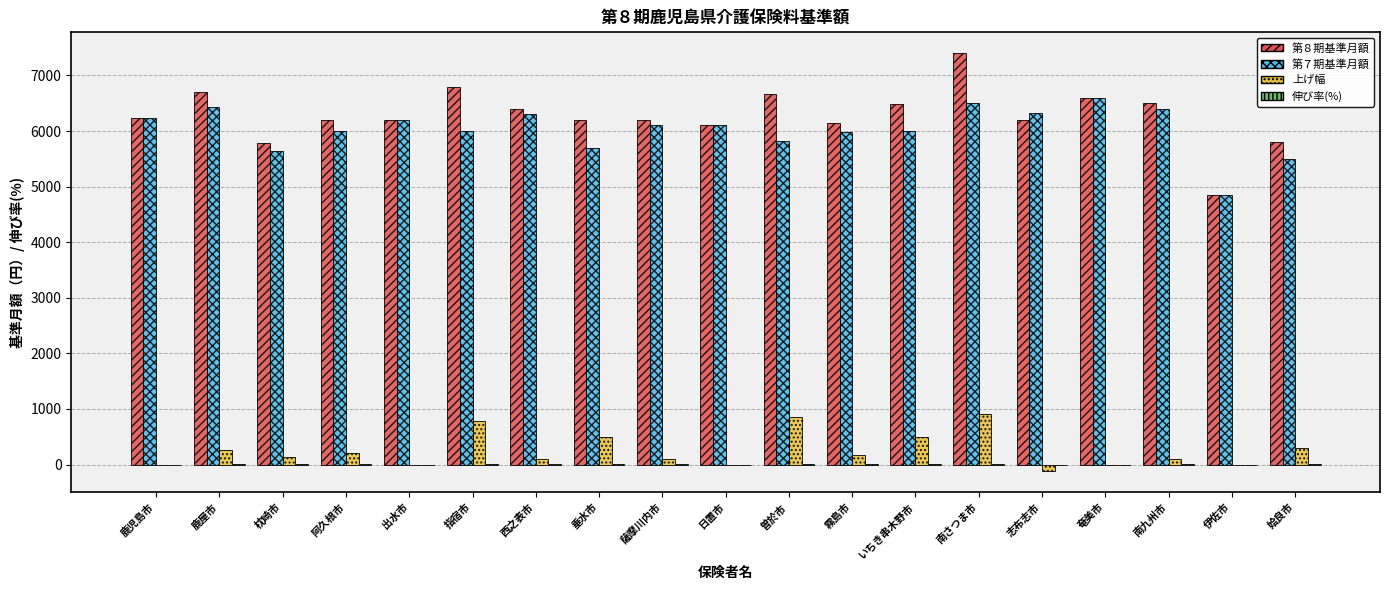

What is the highest value of the 第７期基準月額 series?

6600.0